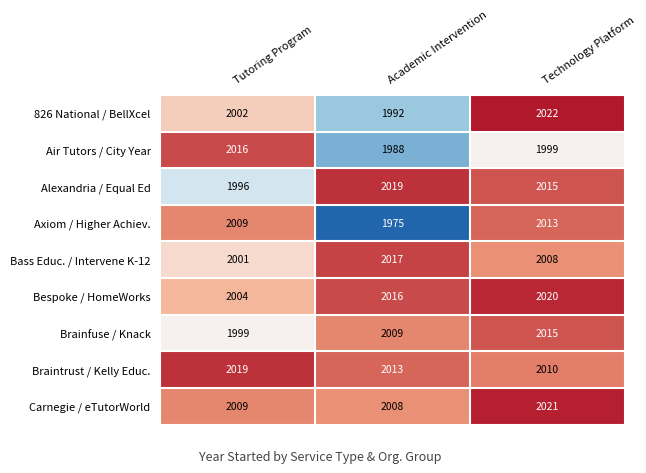

Which series has the largest total across all categories?

Braintrust / Kelly Educ.